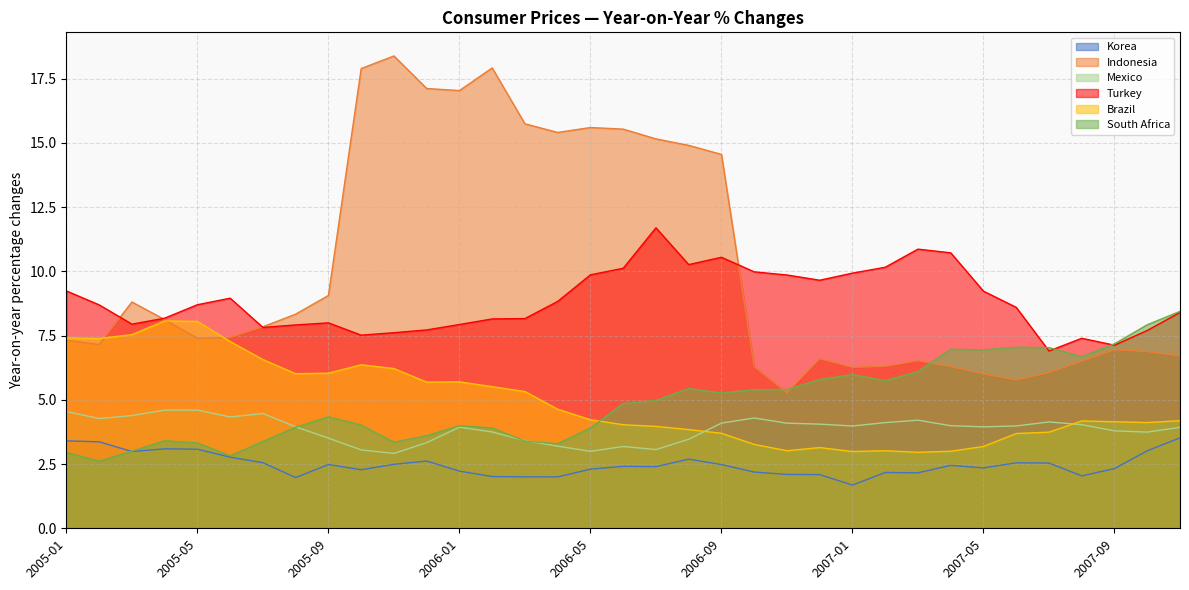

How many interior local peaks does the Mexico series have?

7